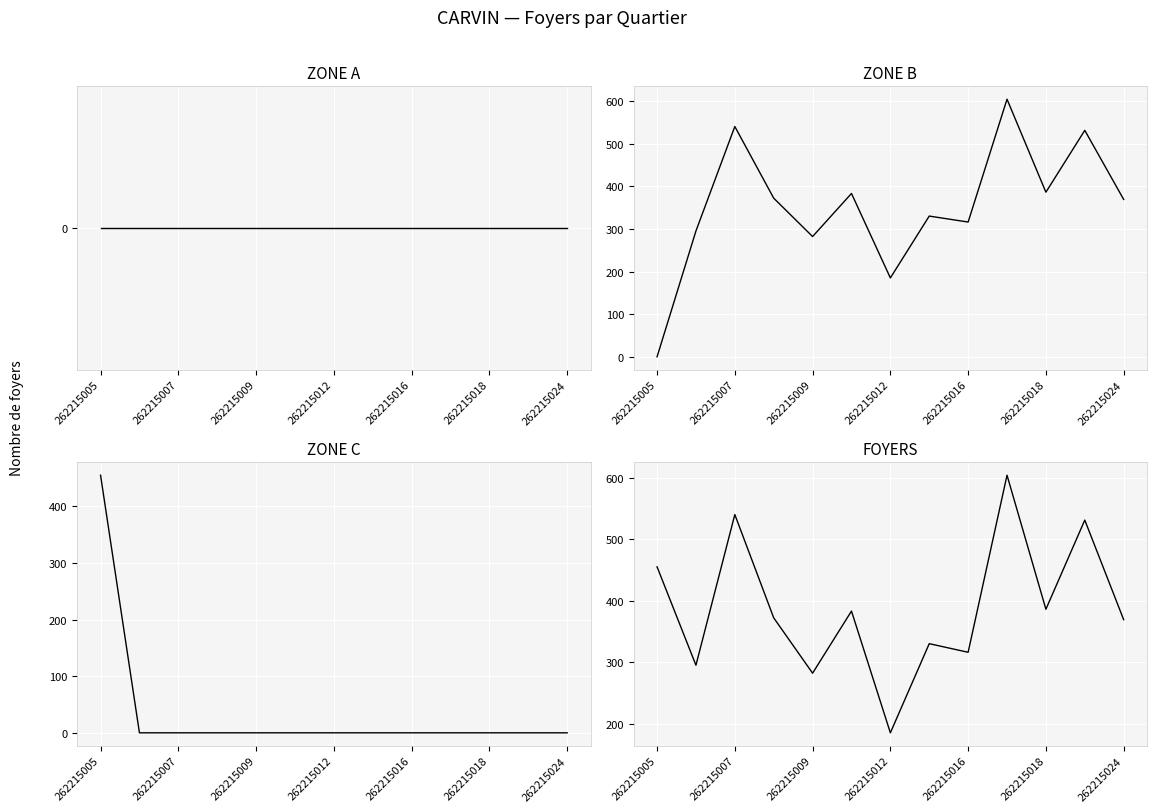

How many interior local valleys does the ZONE B series have?

4